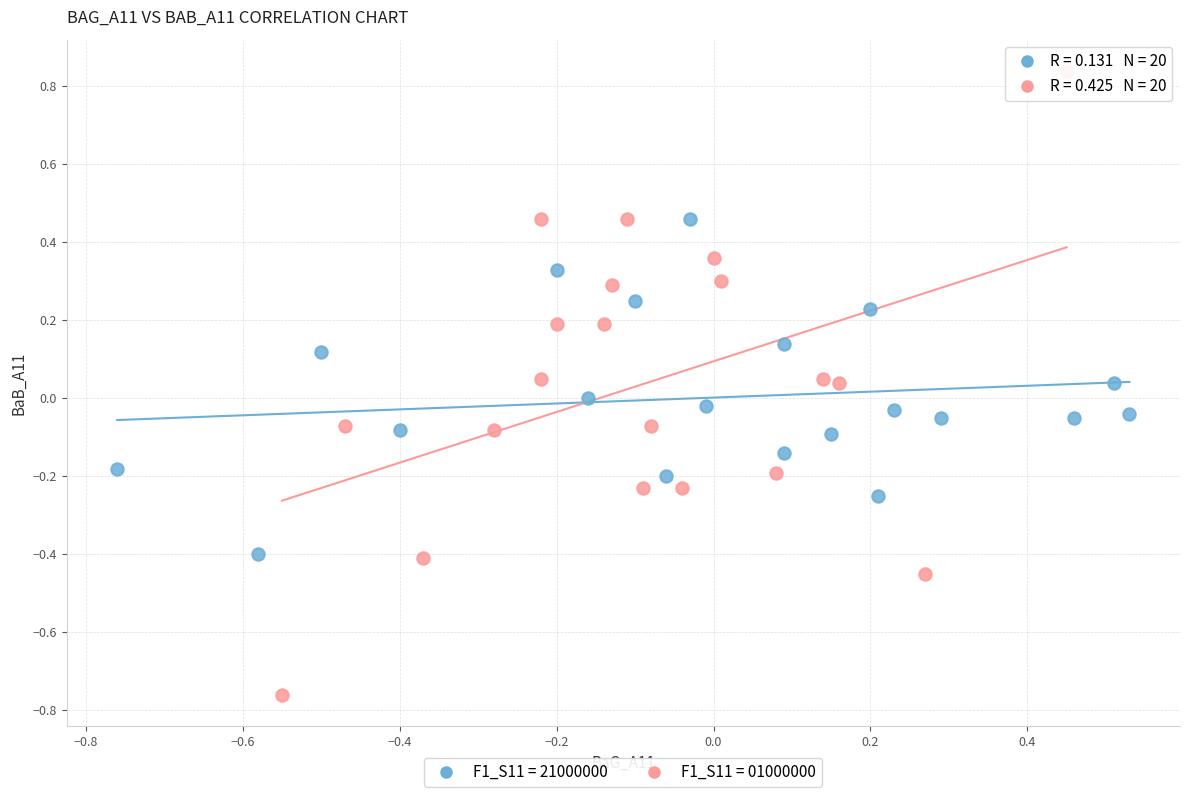

Which series reaches the minimum Y coordinate?

F1_S11 = 01000000